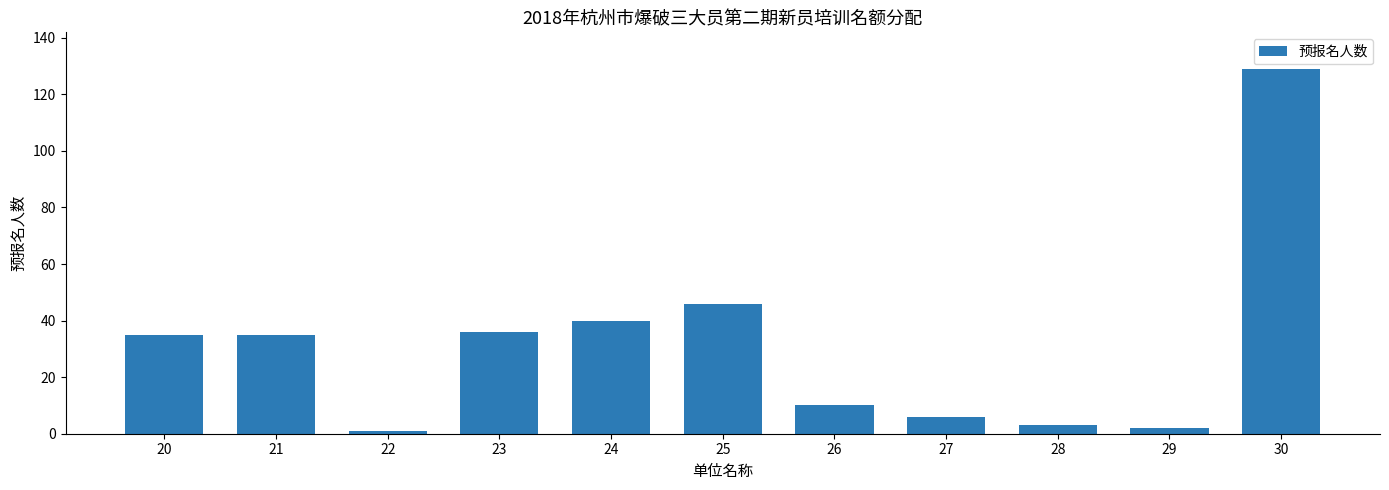

What is the ratio of the value at 20 to the value at 28?

11.7